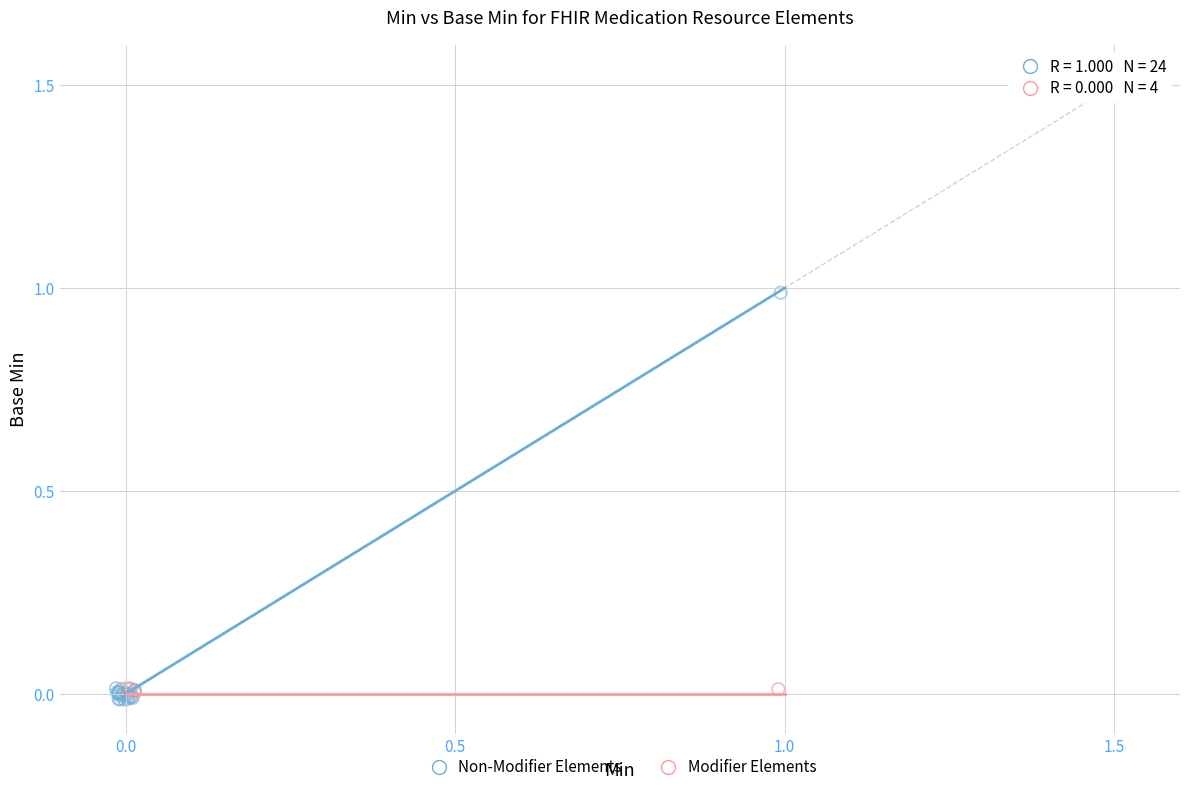

Which series reaches the maximum Y coordinate?

Non-Modifier Elements